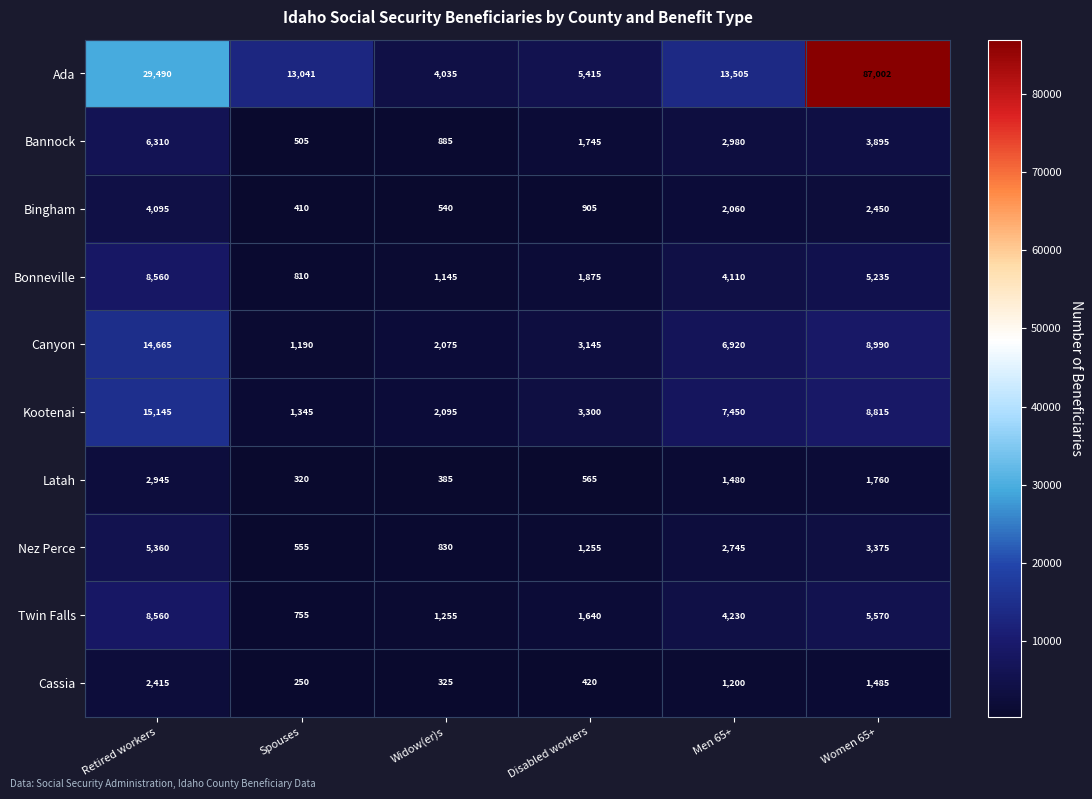

Which series has the largest total across all categories?

Ada